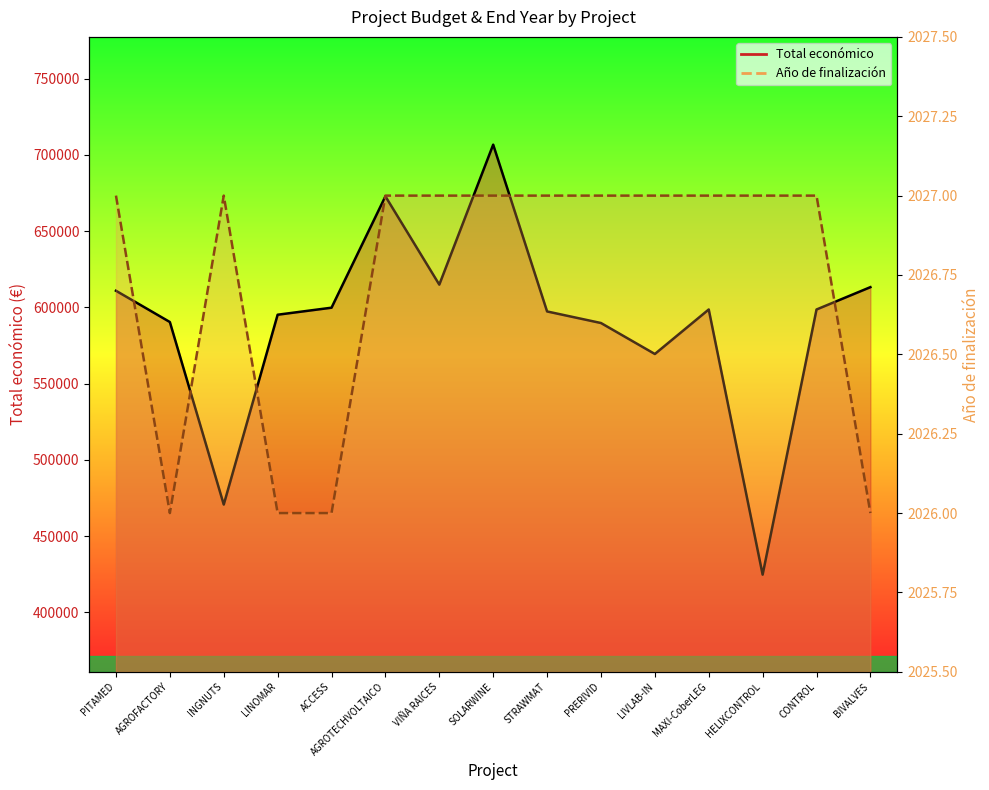

What is the average value of the Año de finalización series?

2027